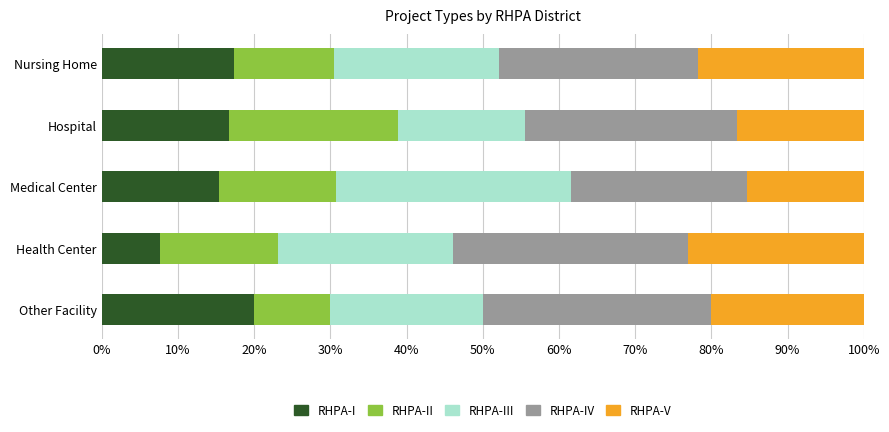

What is the total value across all series at Medical Center?

100.0